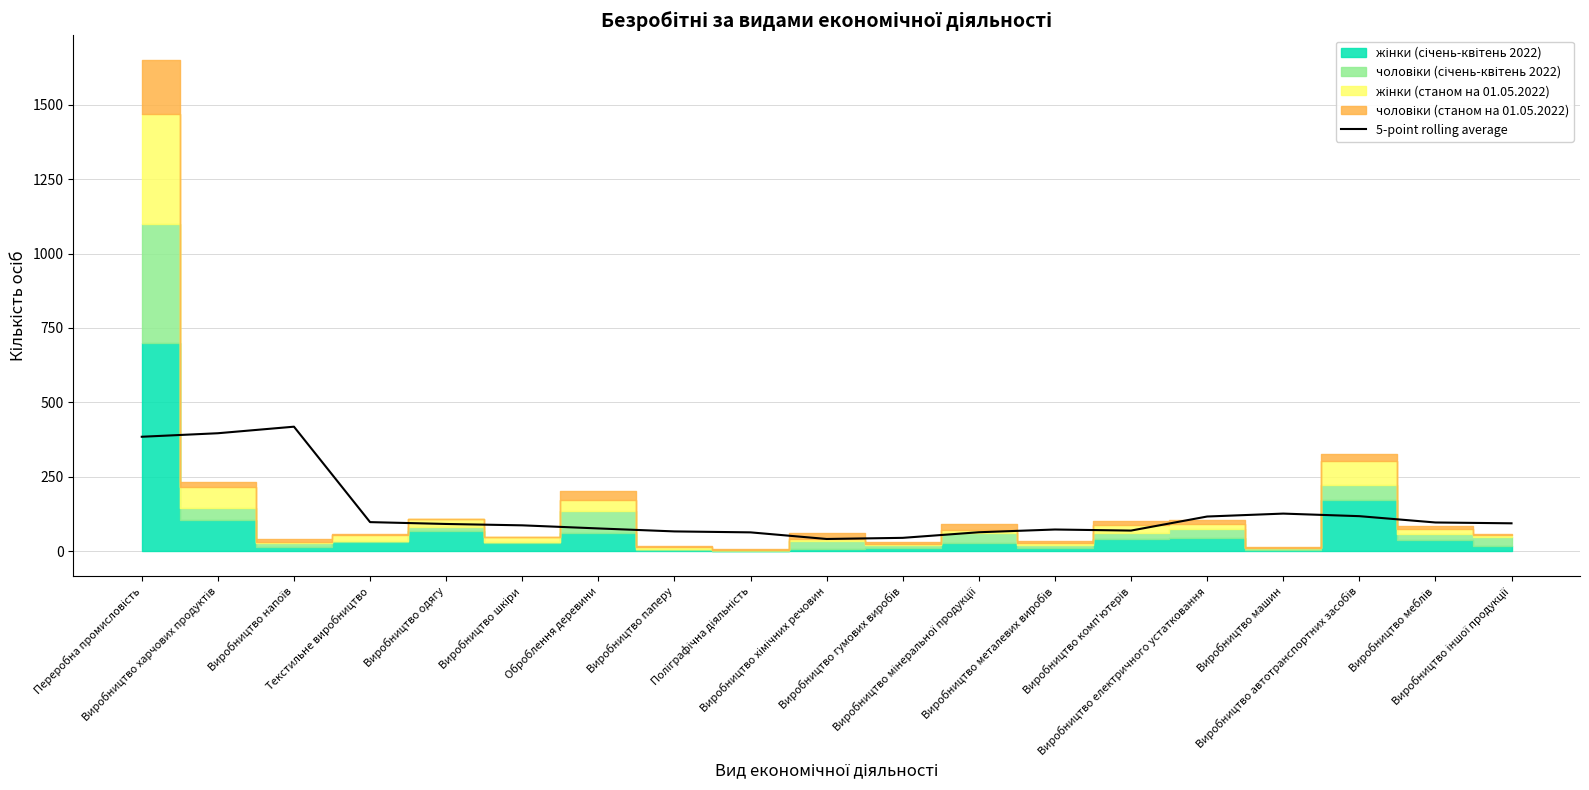

True or false: there are more than 1 points higher than both neighbors.

True